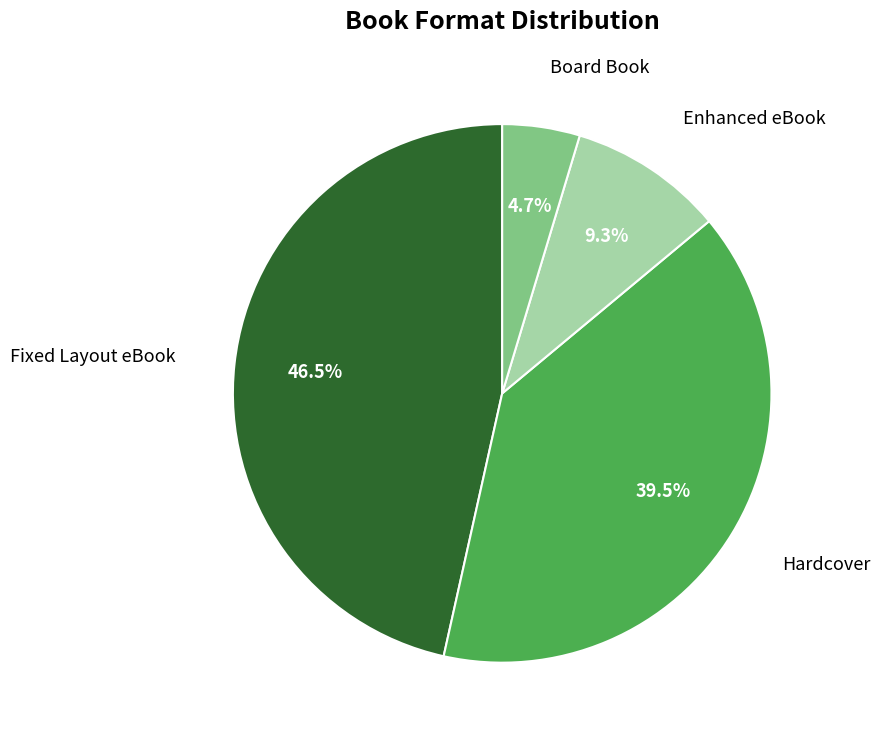

Is there any slice that represents more than half of the pie?

No